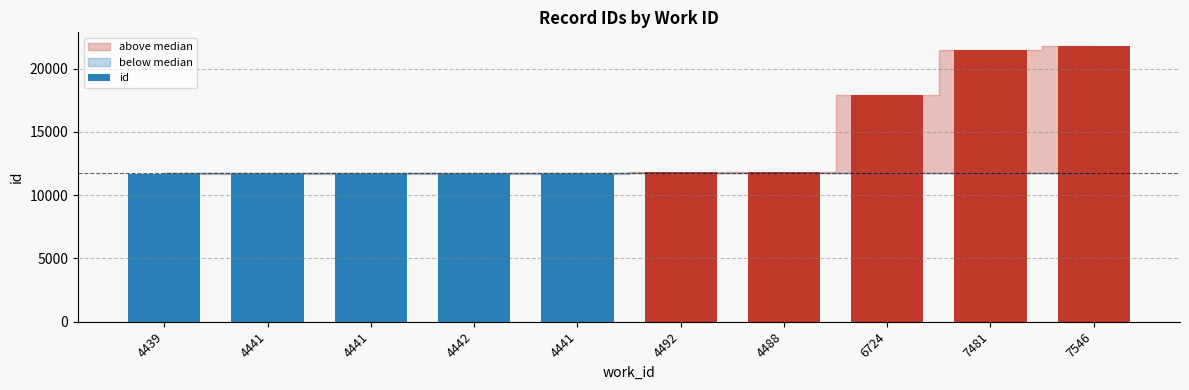

Count the number of data series in this chart.

1